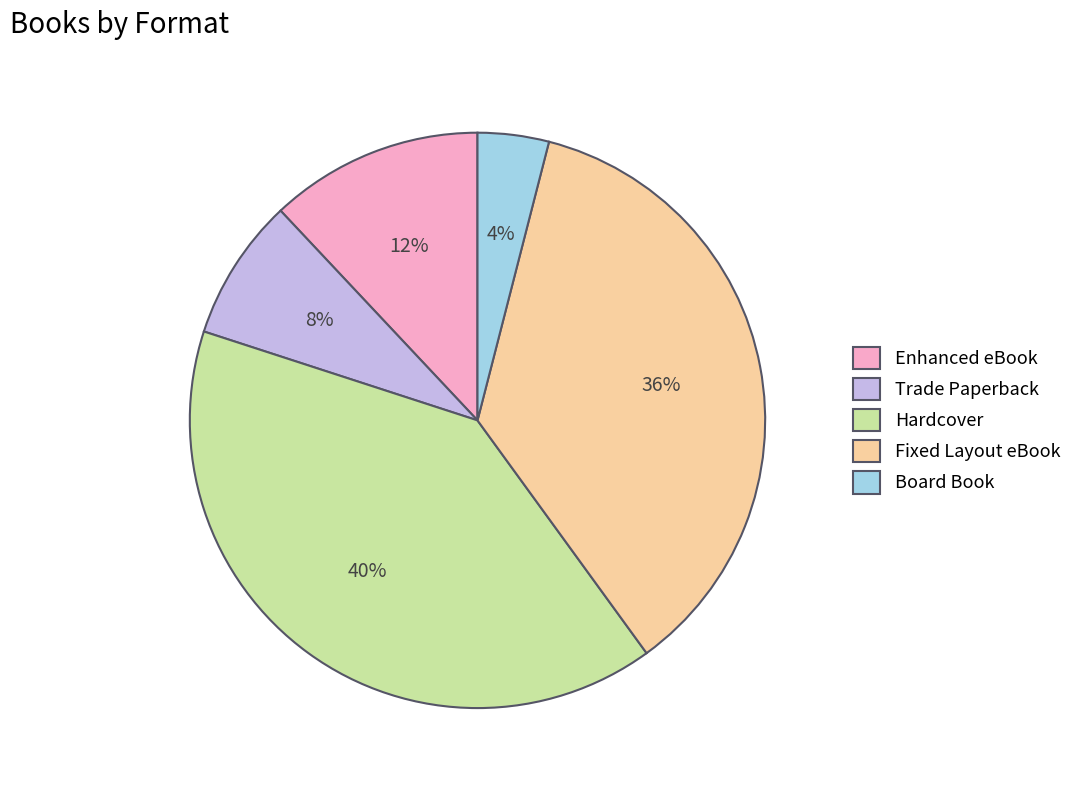

The Hardcover slice represents 27% of the pie. True or false?

False